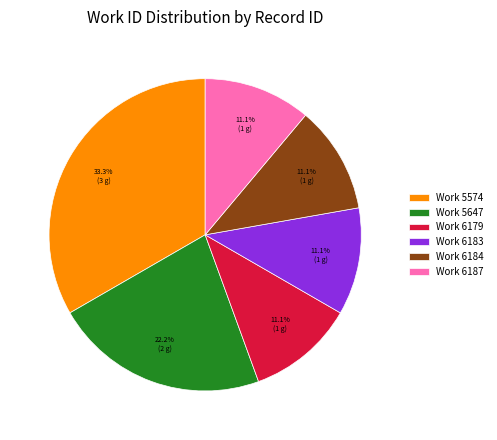

Does any single category account for the majority?

No